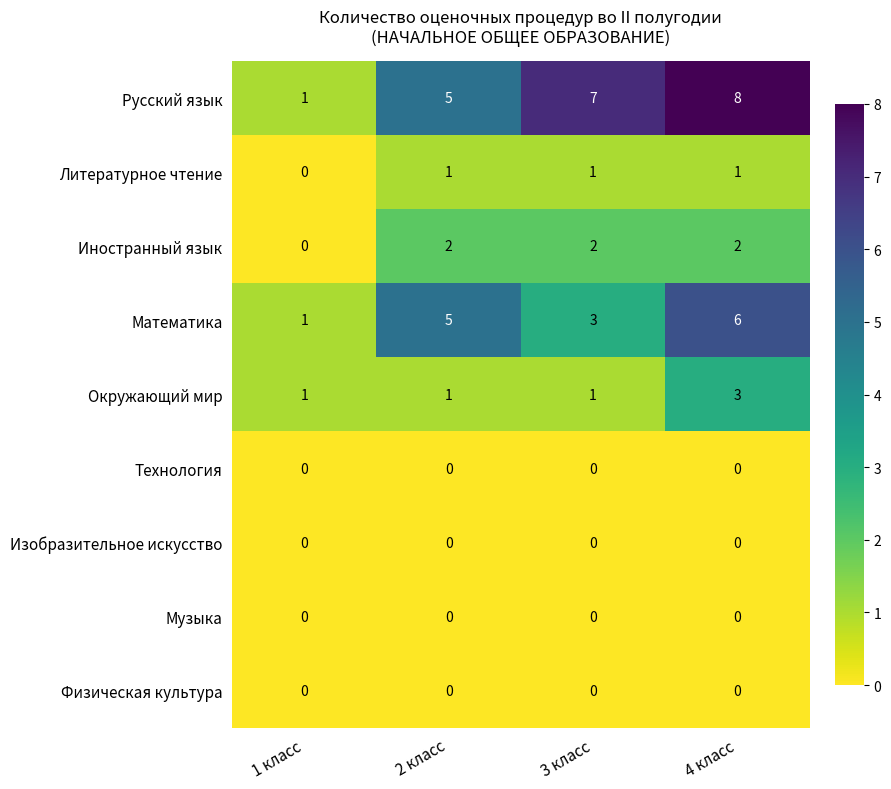

Is it true that Музыка equals 0 at 1 класс?

True